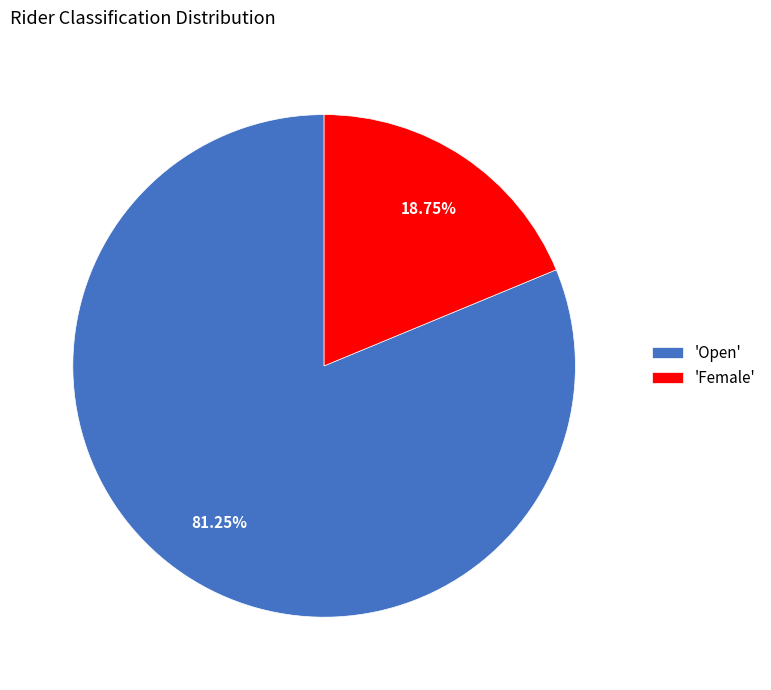

Which has a higher value, 'Female' or 'Open'?

'Open'